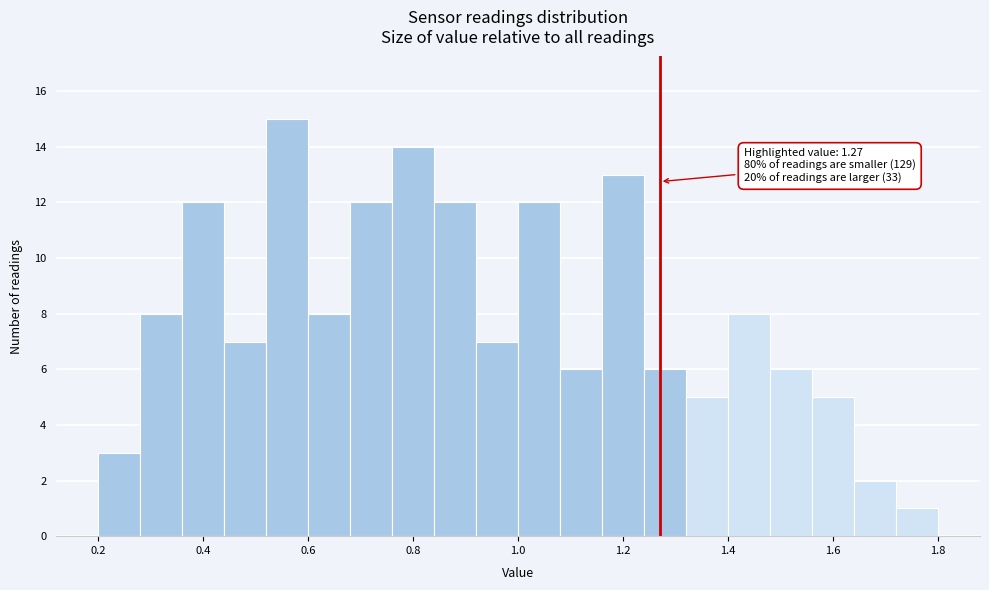

Over which range of the x-axis is the bar tallest?

0.52 to 0.60